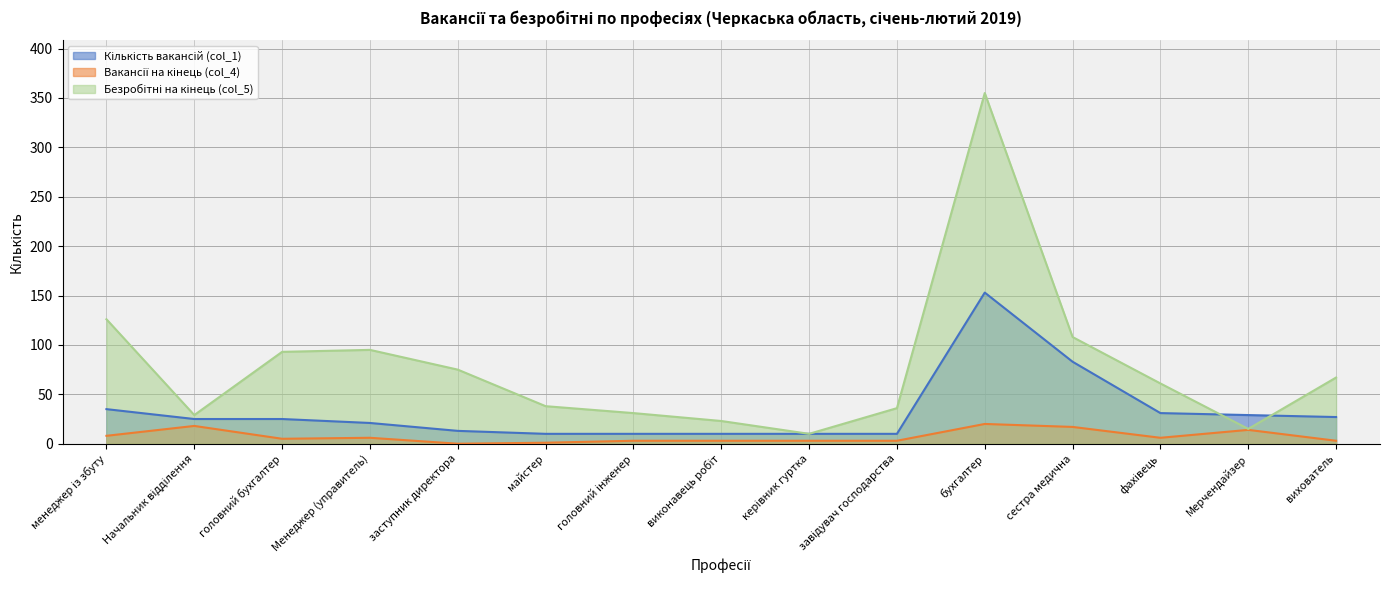

What is the difference between the maximum and minimum values in the Вакансії на кінець (col_4) series?

20